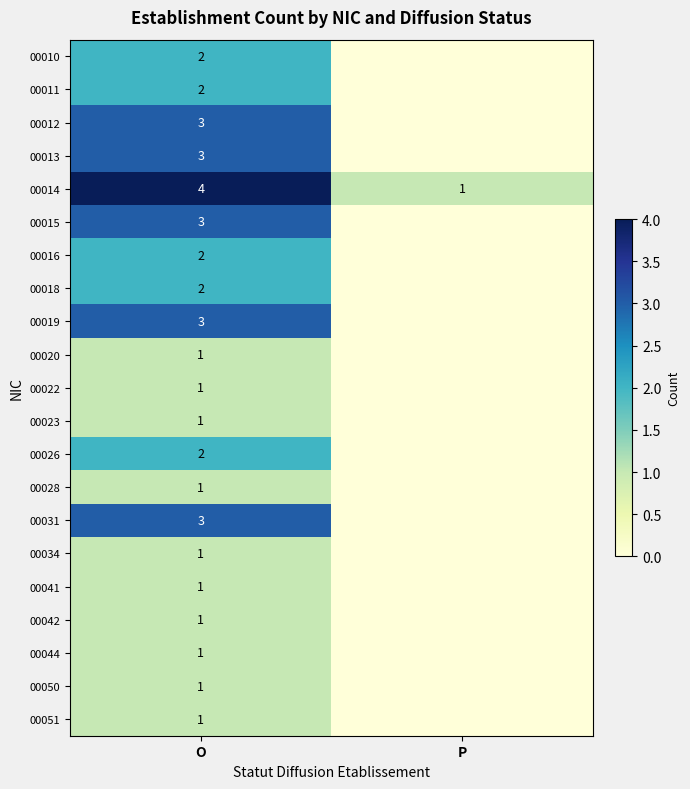

Rank the categories by 00014 value from lowest to highest.

P, O